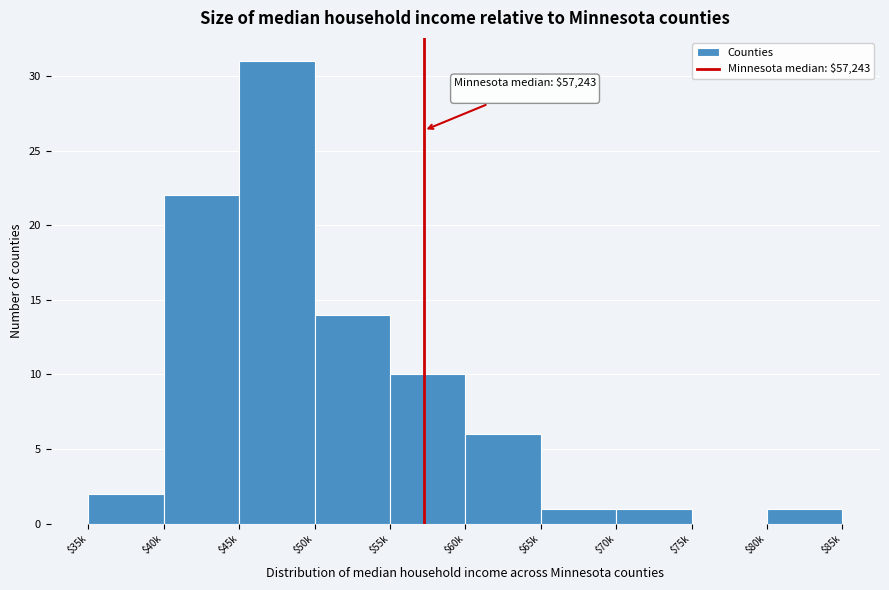

Is it true that the value at $40k is 22?

True